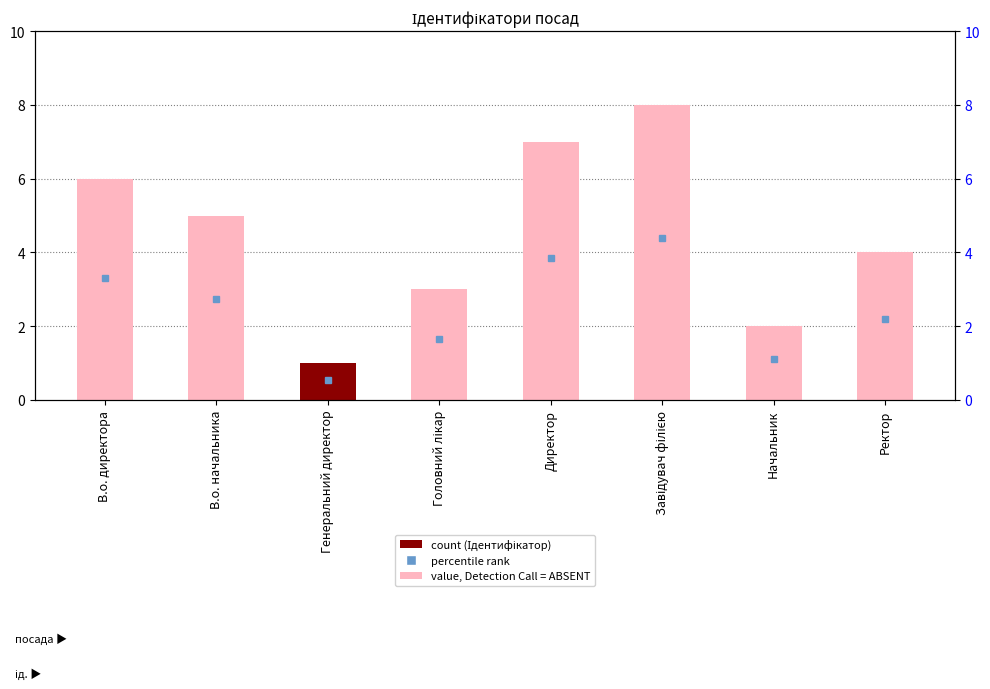

What is the label of the 8th bar from the right?

В.о. директора